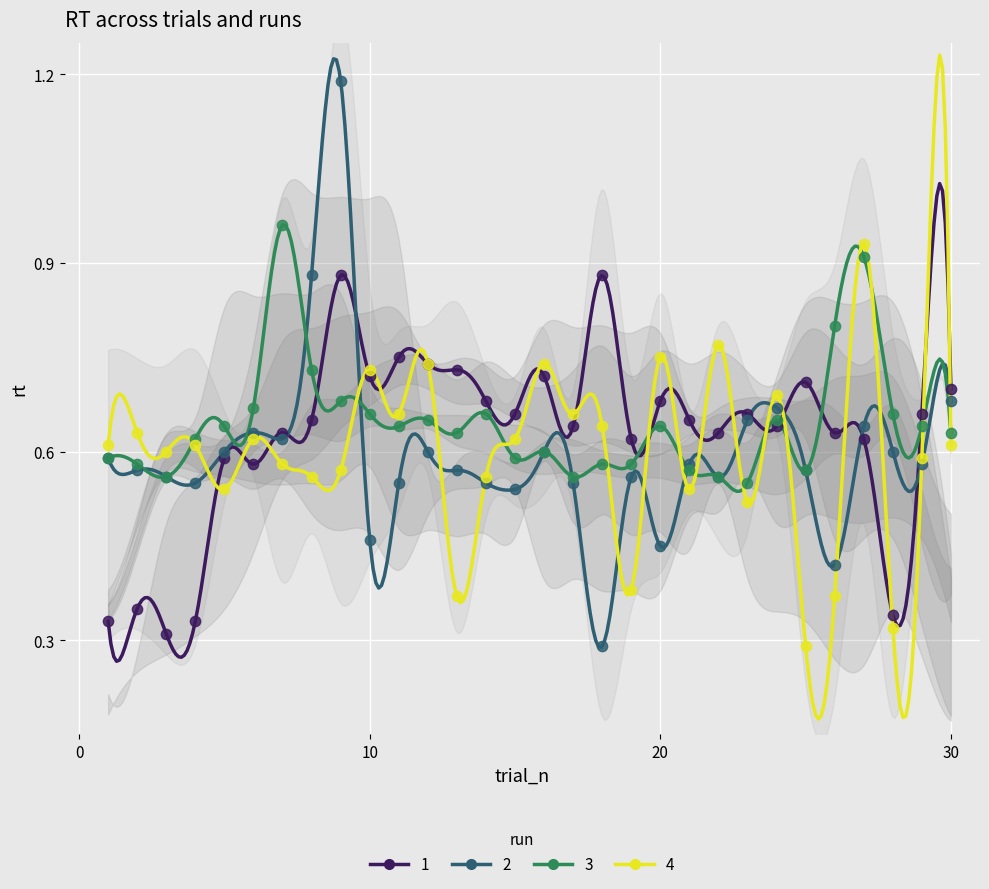

What is the X range (max minus min) for the scatter plot?

29.0